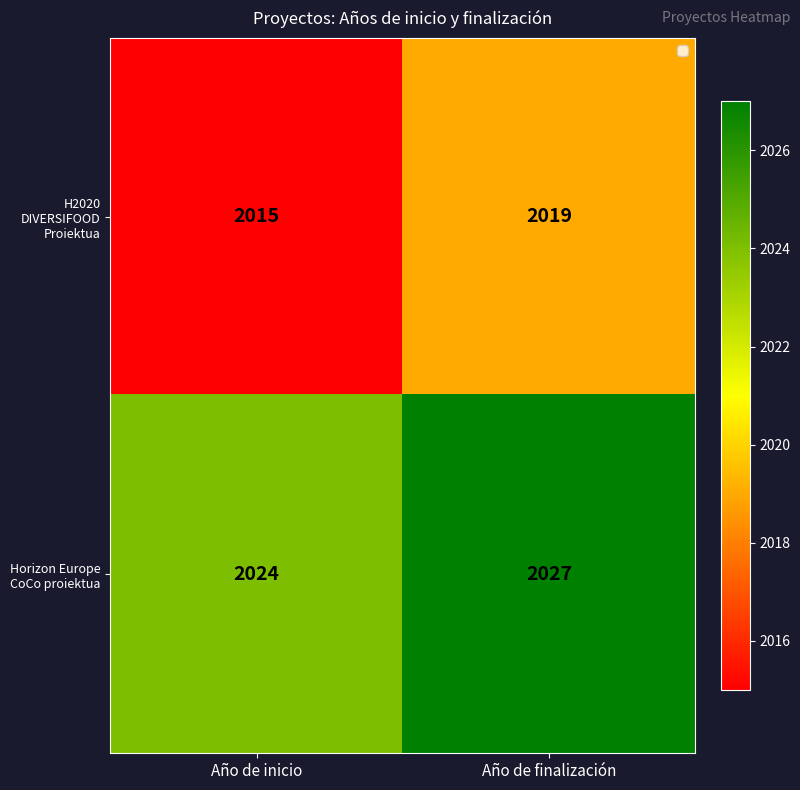

Rank the series by their average value, from lowest to highest.

H2020 DIVERSIFOOD Proiektua, Horizon Europe CoCo proiektua